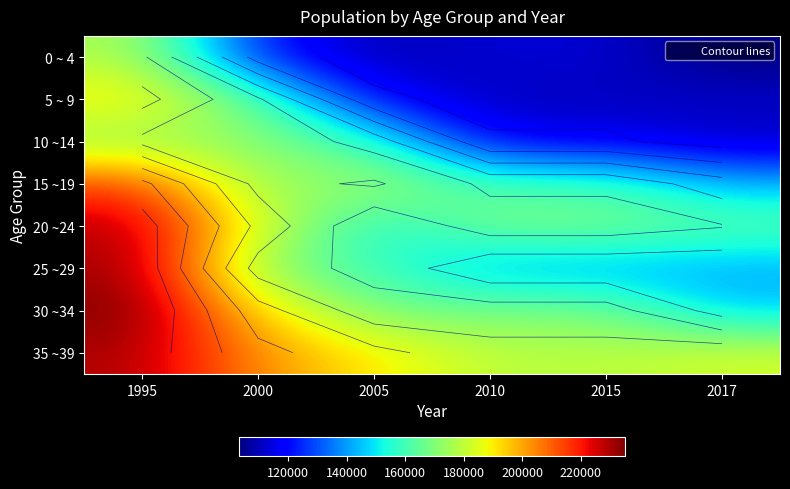

List the series in order of their peak value, highest first.

30 ~34, 25 ~29, 35 ~39, 20 ~24, 15 ~19, 5 ~ 9, 0 ~ 4, 10 ~14